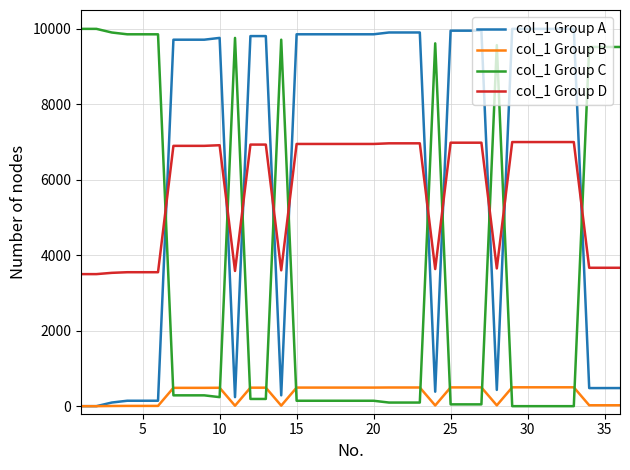

True or false: col_1 Group C and col_1 Group A cross at least once.

True